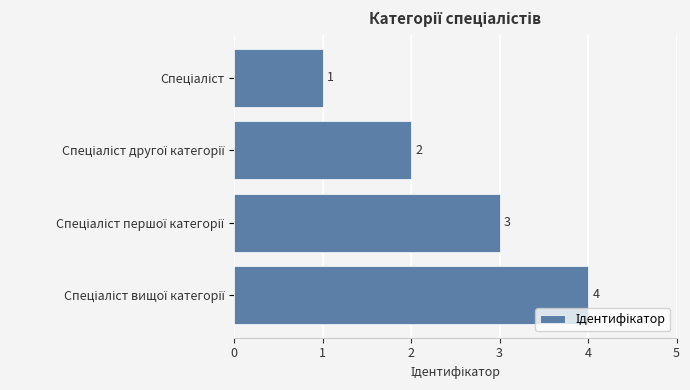

How many bars are there in total?

4